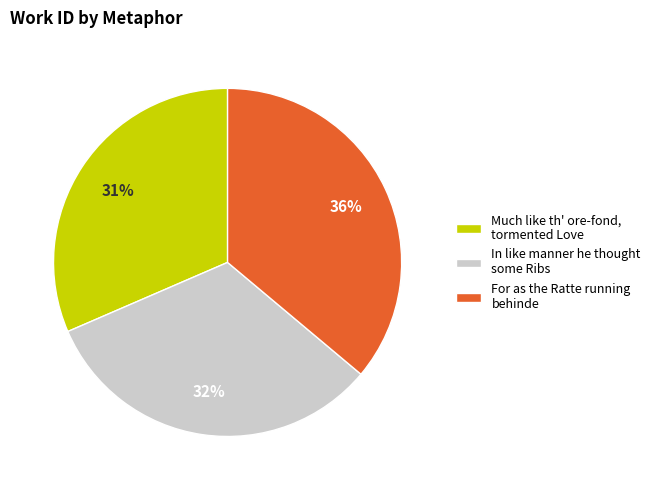

Which has a higher value, In like manner he thought some Ribs or Much like th' ore-fond, tormented Love?

In like manner he thought some Ribs